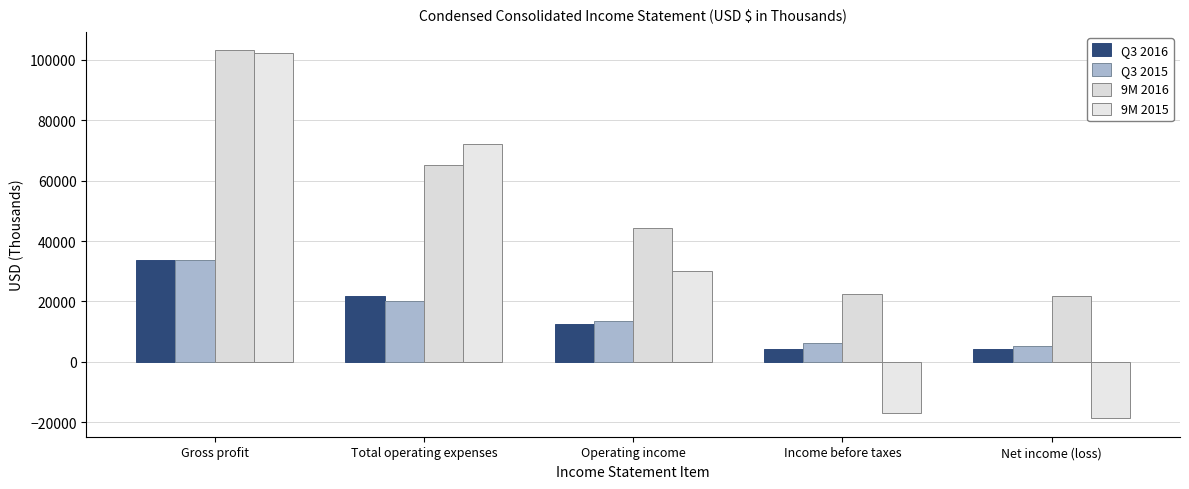

How many bars are there in total?

20